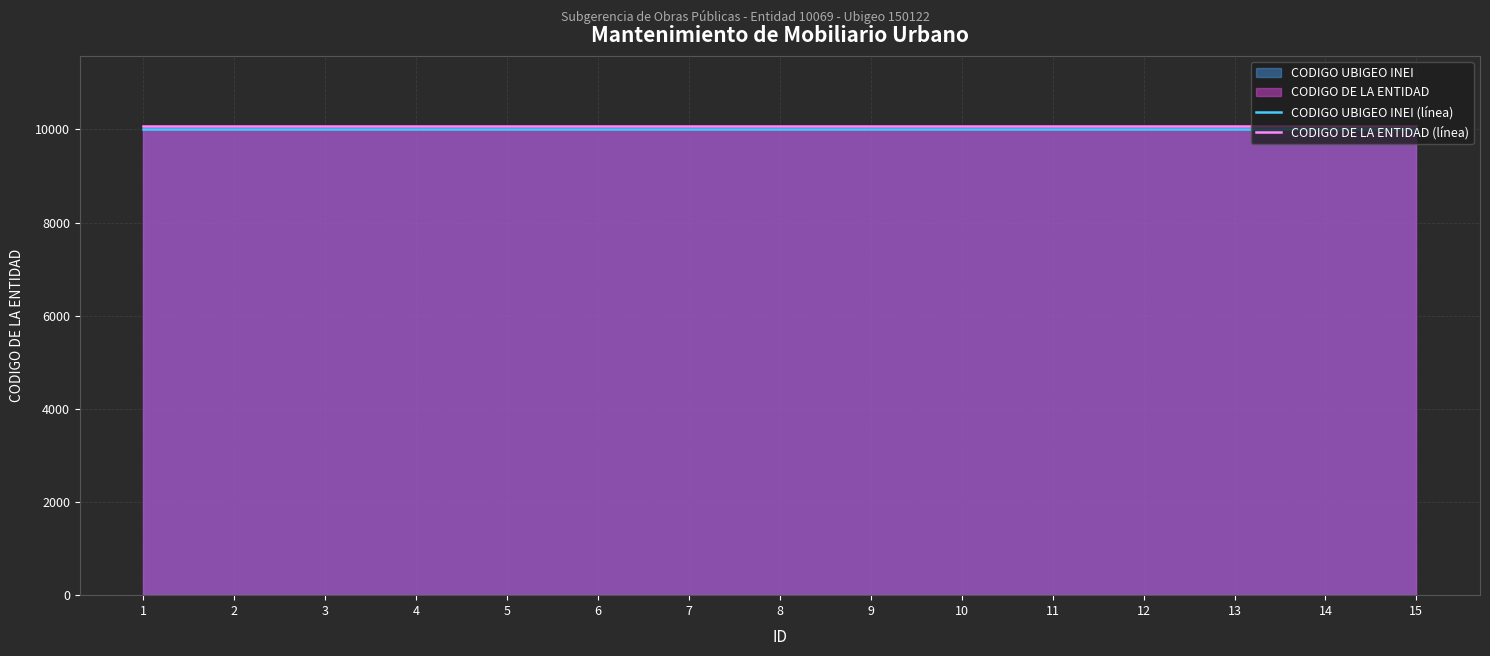

What is the sum of the CODIGO DE LA ENTIDAD (línea) values at 14 and 8?

20138.0